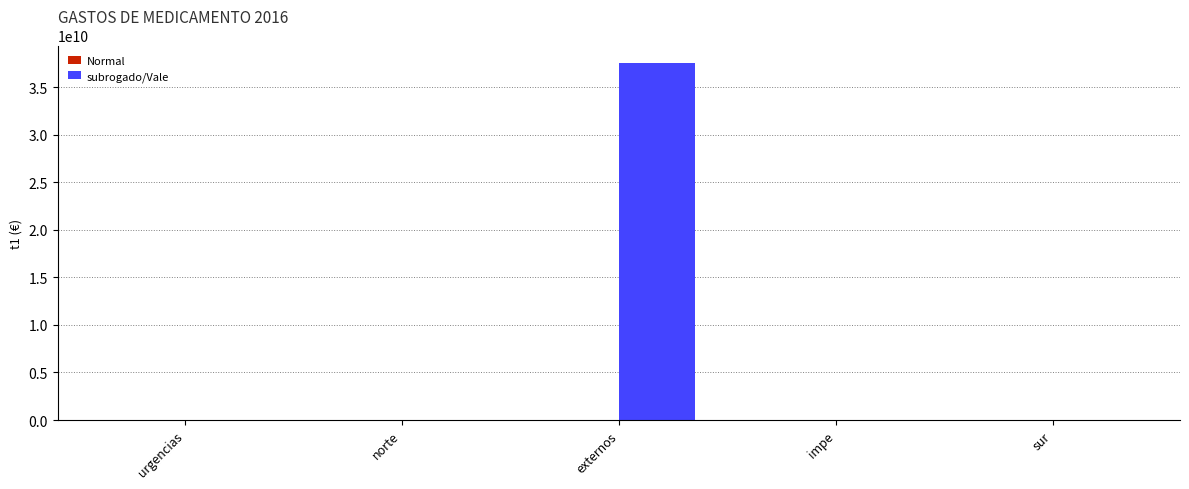

The subrogado/Vale series shows 0.0 at norte. True or false?

True